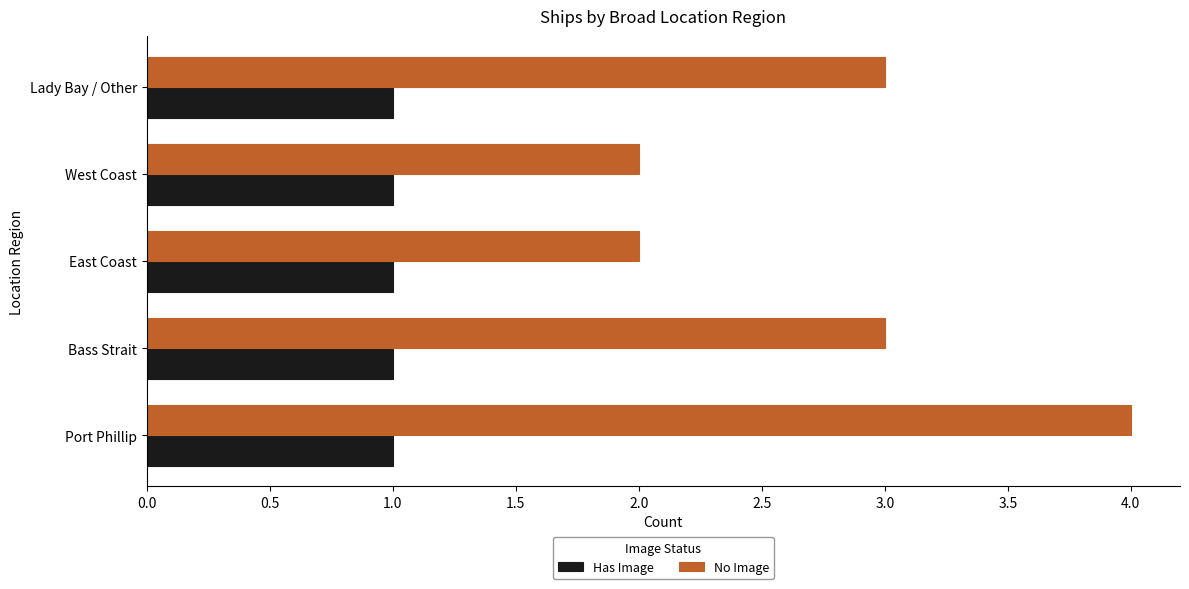

True or false: Has Image has a value of 1 at Port Phillip.

True